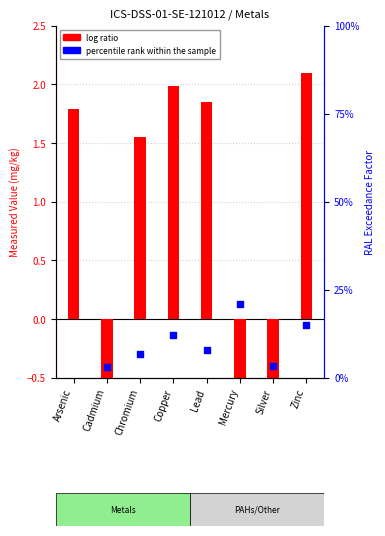

Which series reaches the minimum Y coordinate?

log ratio